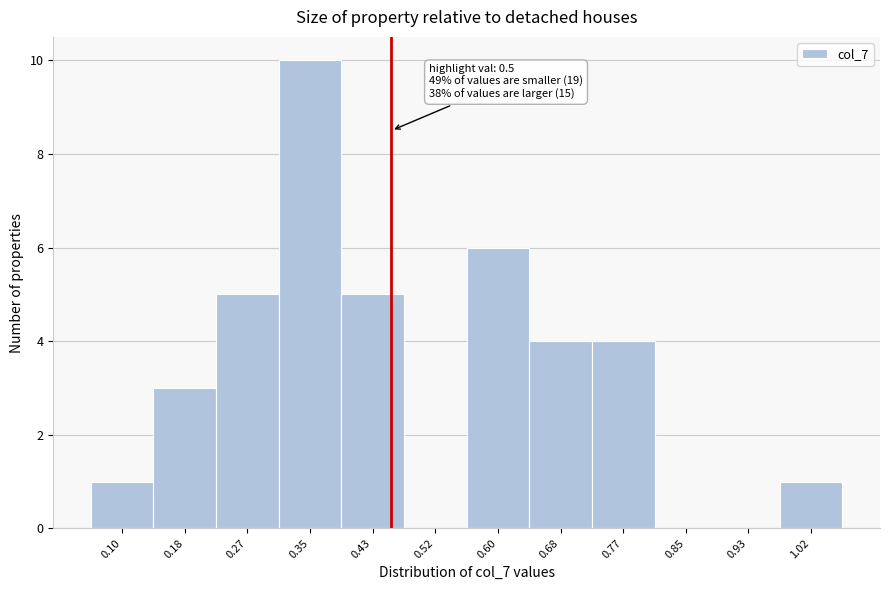

Reading left to right, extract all data points from this chart.

0.10=1	0.18=3	0.27=5	0.35=10	0.43=5	0.52=0	0.60=6	0.68=4	0.77=4	0.85=0	0.93=0	1.02=1